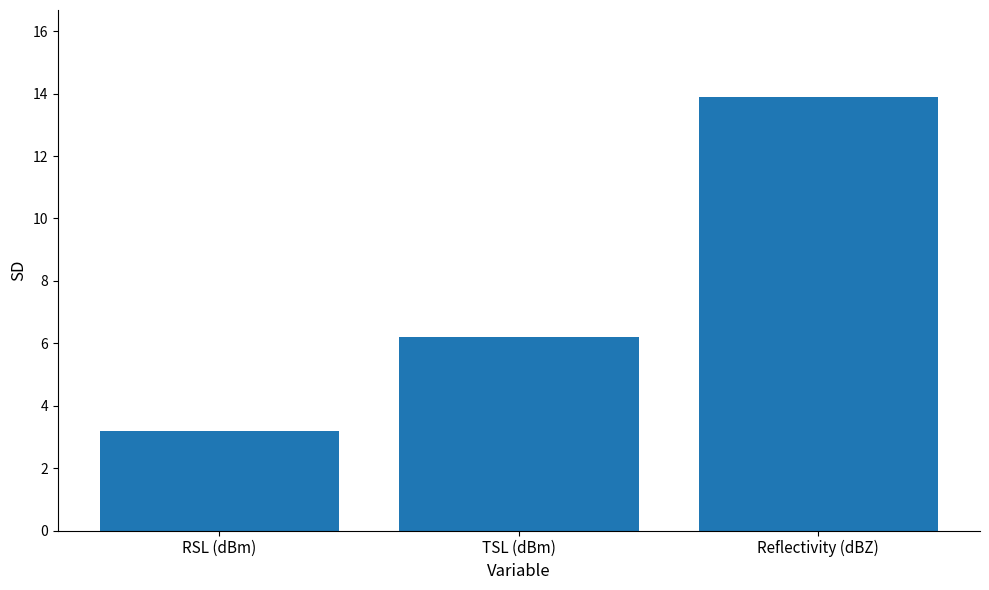

What is the change in value from TSL (dBm) to Reflectivity (dBZ)?

+7.7